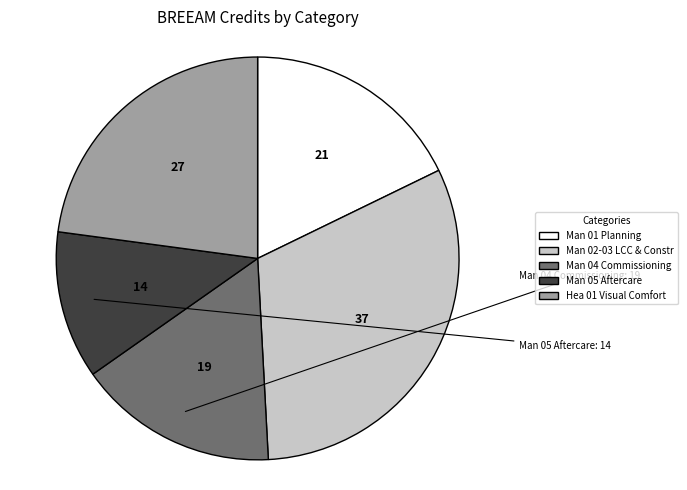

Is there a majority slice in this chart?

No